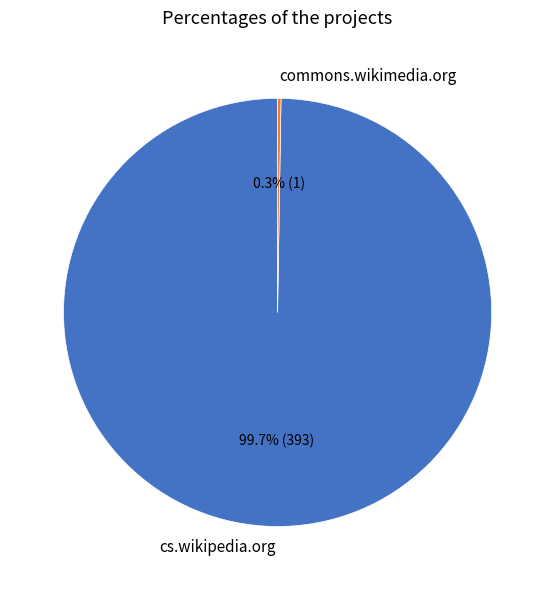

Which category accounts for the majority?

cs.wikipedia.org